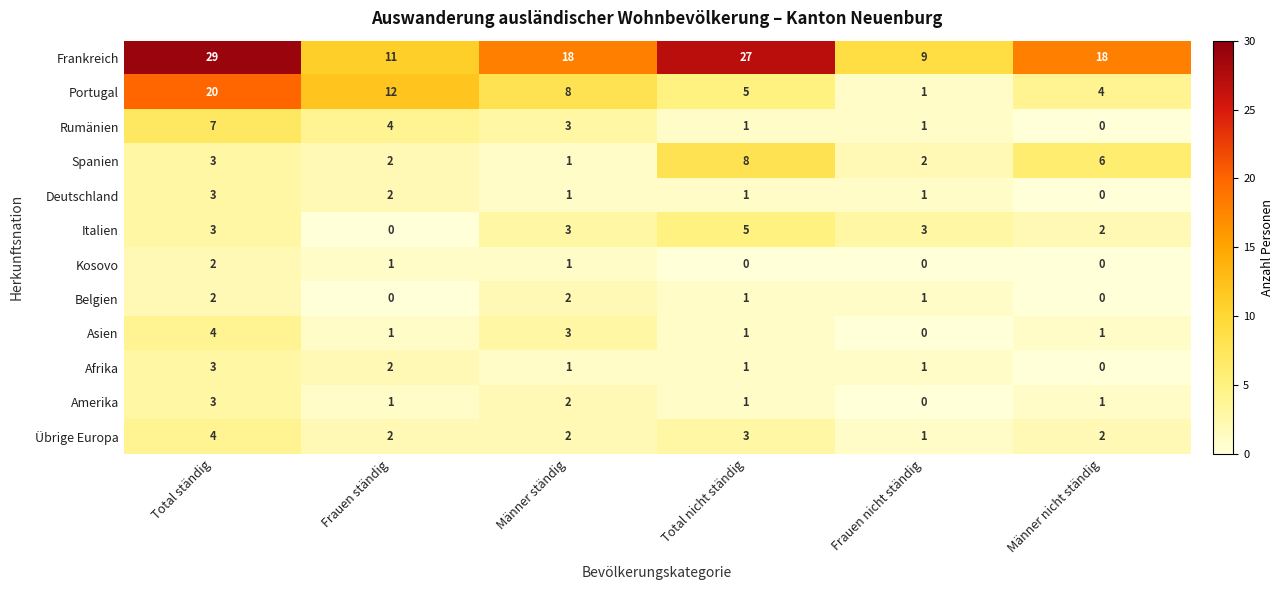

What is the sum of the Rumänien values at Total nicht ständig and Frauen ständig?

5